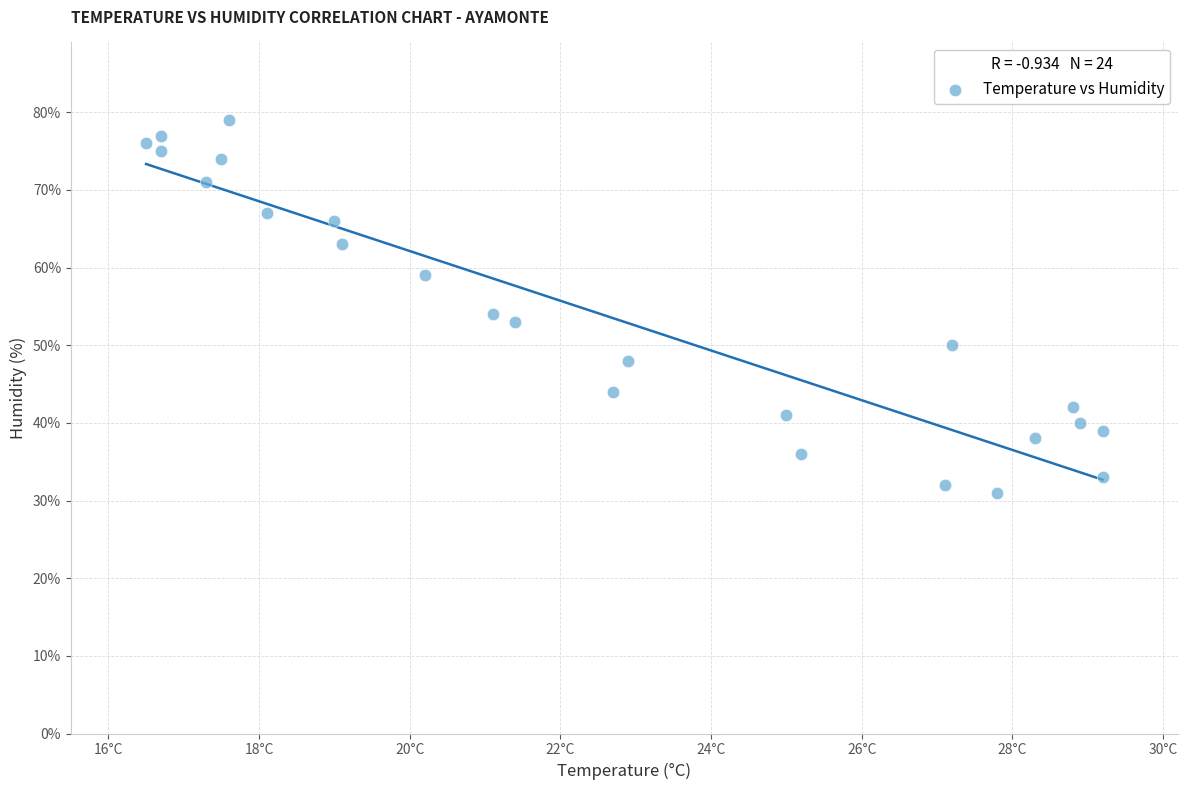

What is the range of Y values (max minus min)?

48